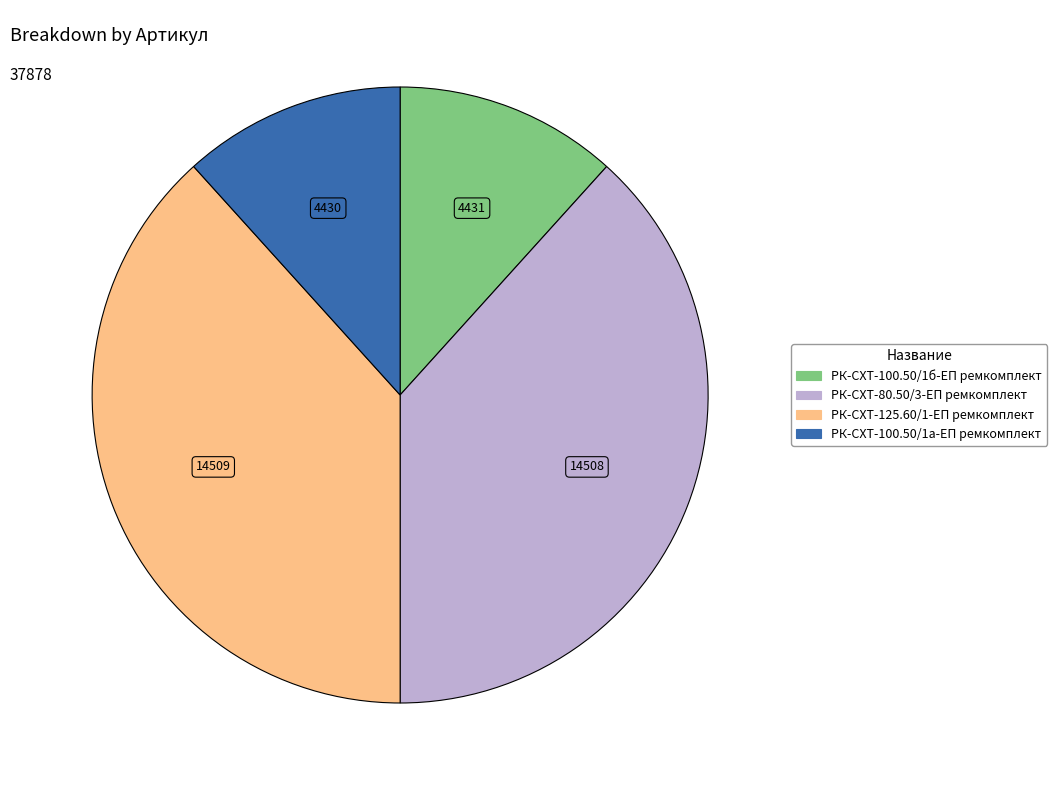

How many segments does this pie chart have?

4